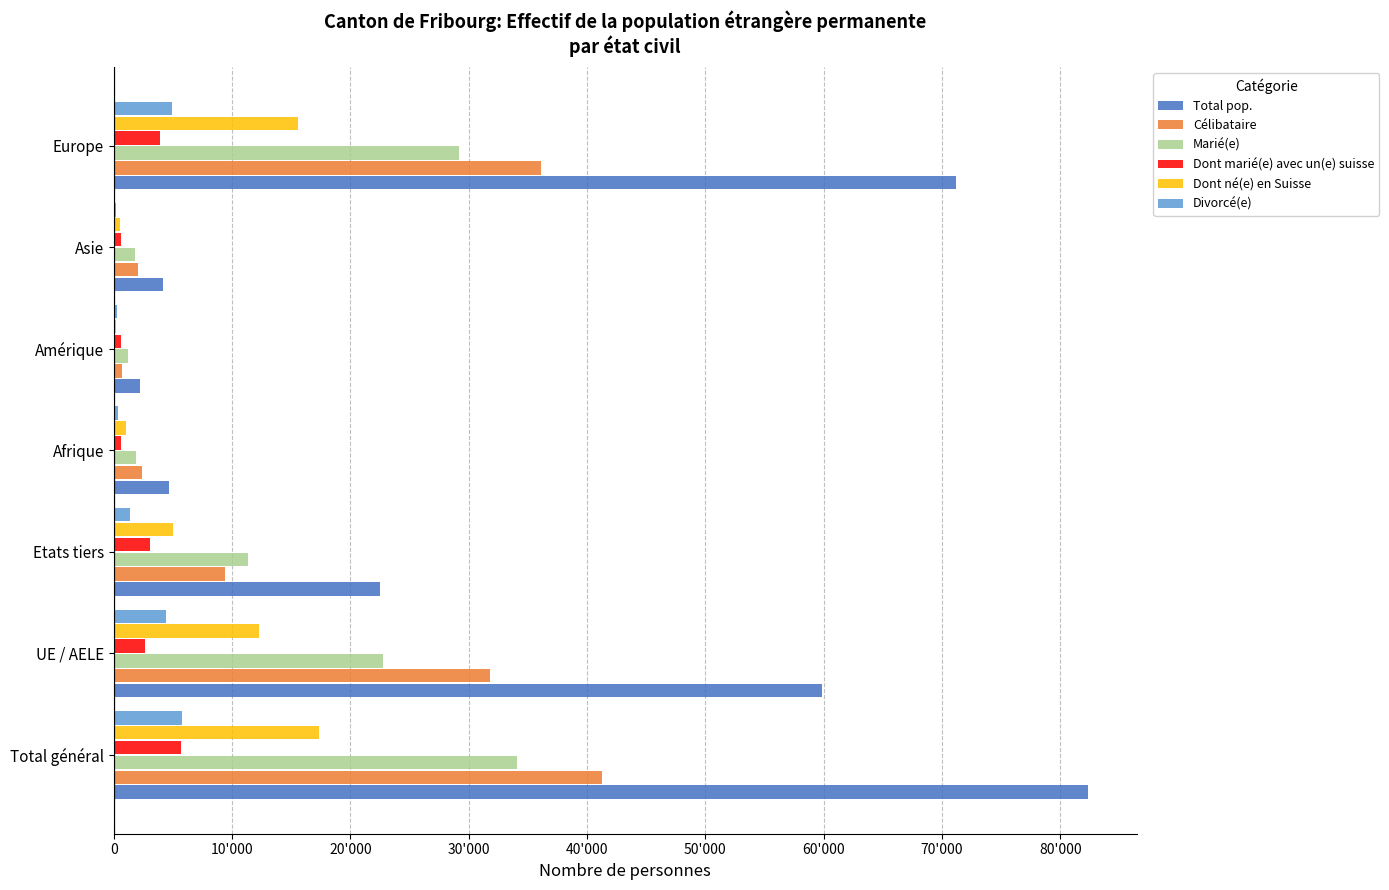

Reading left to right, transcribe all the data shown in this chart.

Total pop.: 82323	59824	22499	4670	2212	4145	71203
Célibataire: 41220	31798	9422	2396	653	2065	36065
Marié(e): 34096	22780	11316	1839	1236	1827	29150
Dont marié(e) avec un(e) suisse: 5704	2626	3078	596	583	593	3915
Dont né(e) en Suisse: 17304	12307	4997	1009	147	535	15599
Divorcé(e): 5755	4396	1359	351	274	173	4949